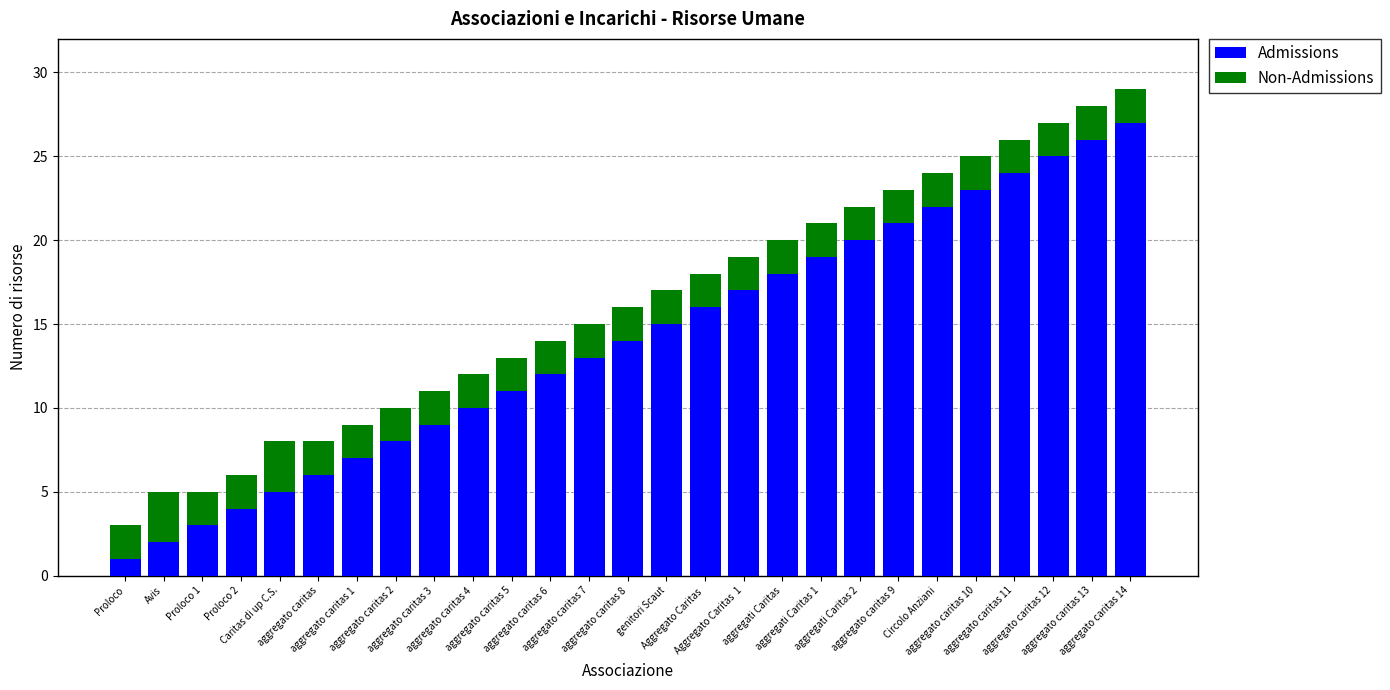

What is the average value of the Admissions series?

14